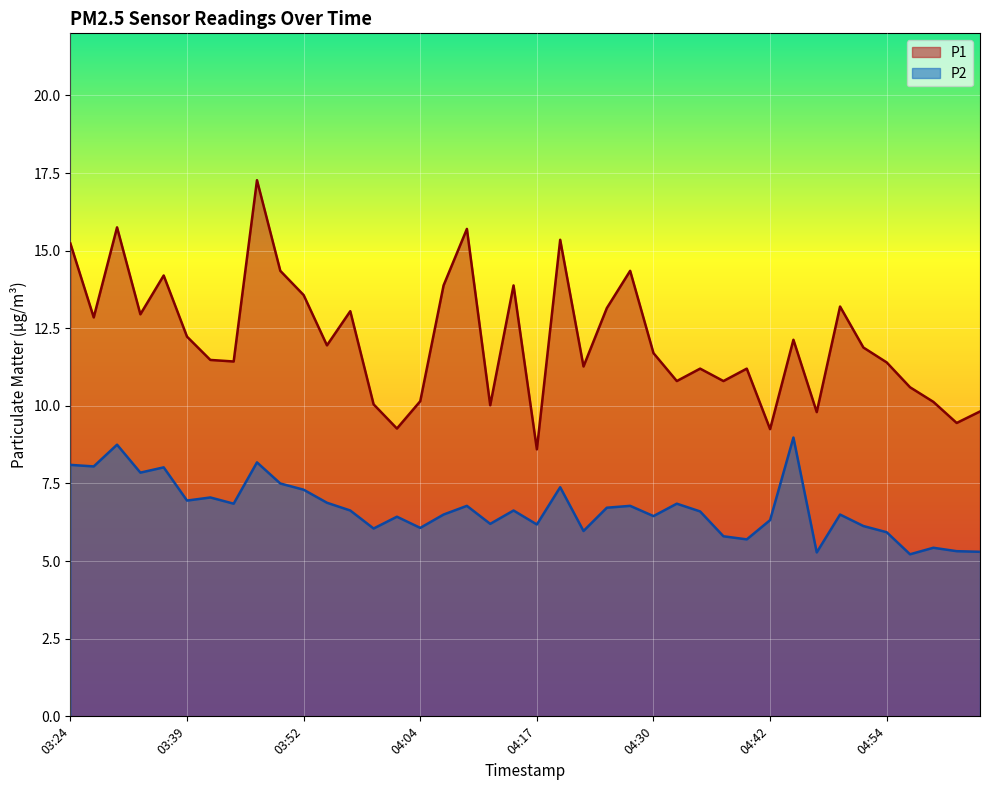

List the labels in order of P2 value, smallest first.

04:57, 04:47, 05:04, 05:02, 04:59, 04:40, 04:37, 04:54, 04:22, 04:00, 04:04, 04:52, 04:17, 04:12, 04:42, 04:02, 04:30, 04:07, 04:50, 04:35, 03:57, 04:14, 04:25, 04:09, 04:28, 03:44, 04:32, 03:55, 03:39, 03:41, 03:52, 04:20, 03:50, 03:31, 03:34, 03:26, 03:24, 03:47, 03:29, 04:45